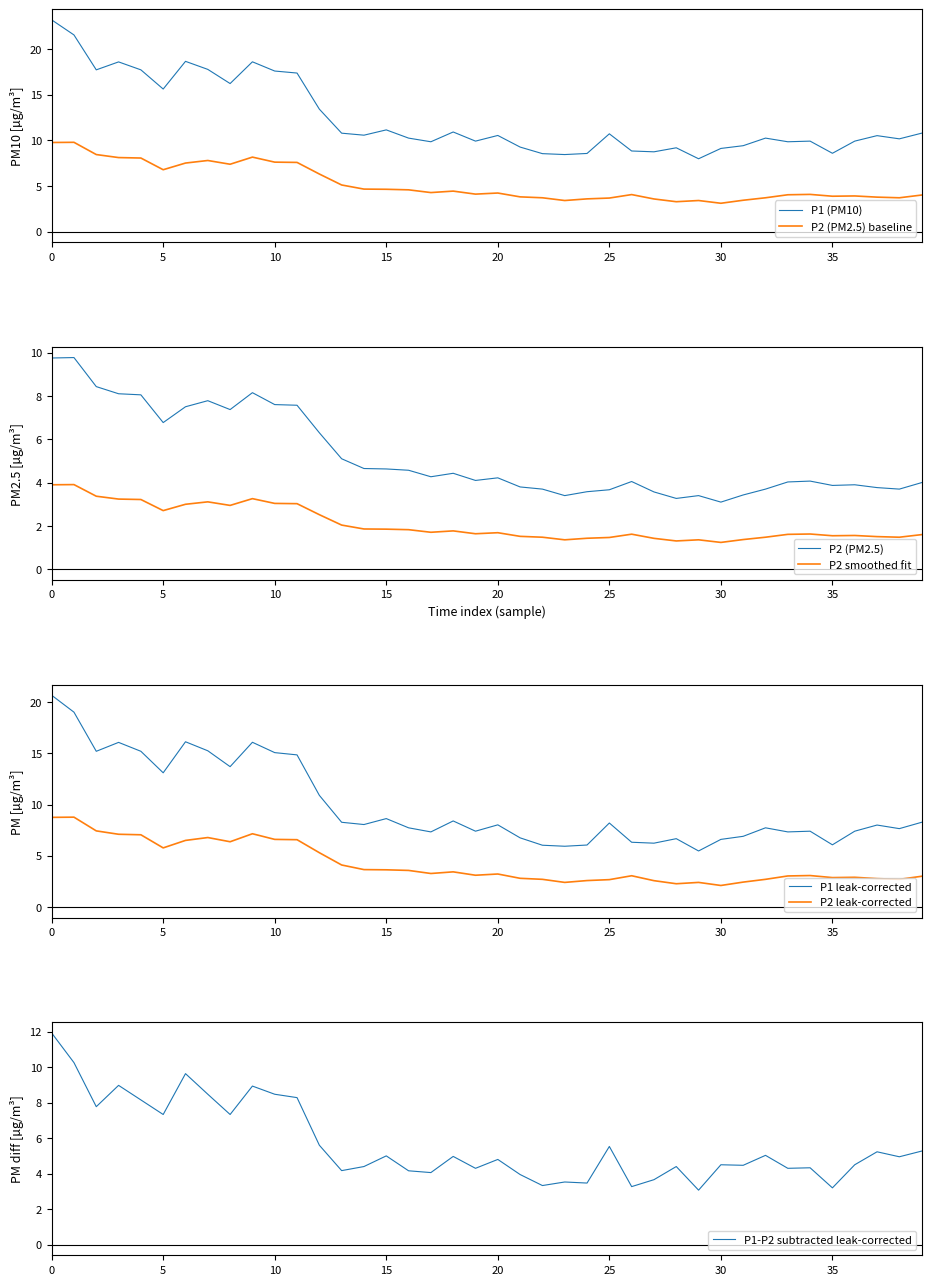

What is the average value of the P2 series?

2.1